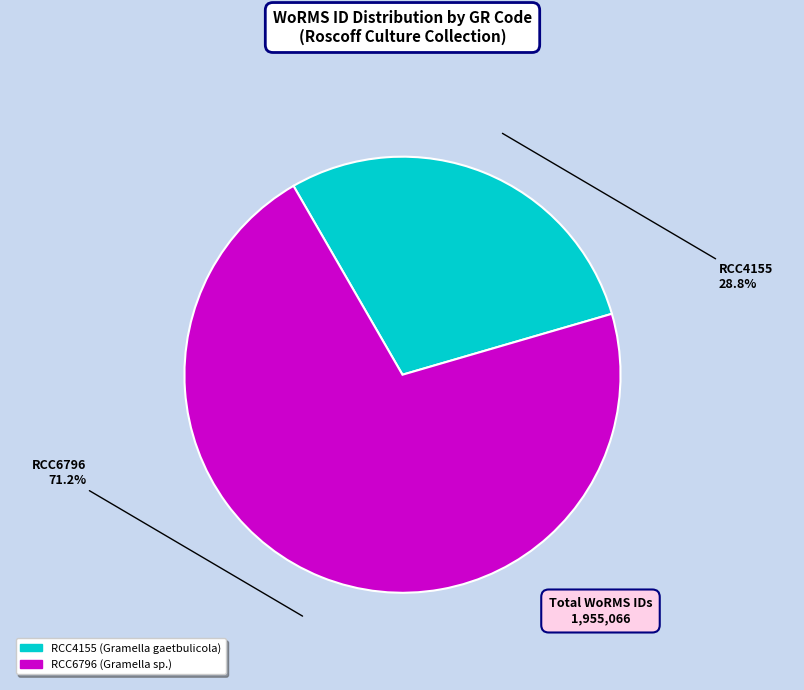

Rank the categories by value from highest to lowest.

RCC6796, RCC4155